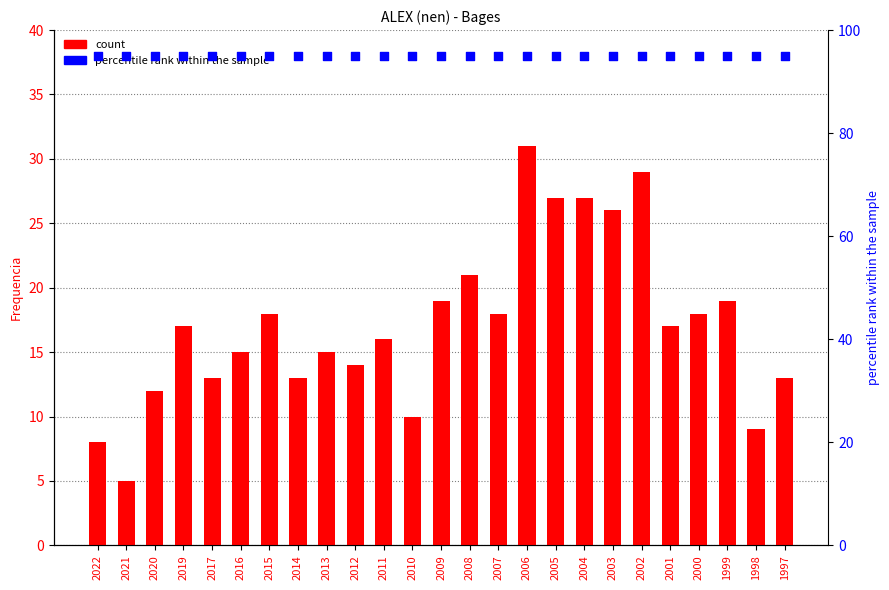

At how many categories does at least one series exceed 78?

25